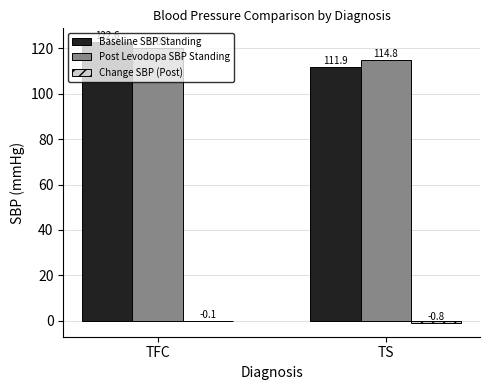

The Post Levodopa SBP Standing series shows 114.8 at TS. True or false?

True